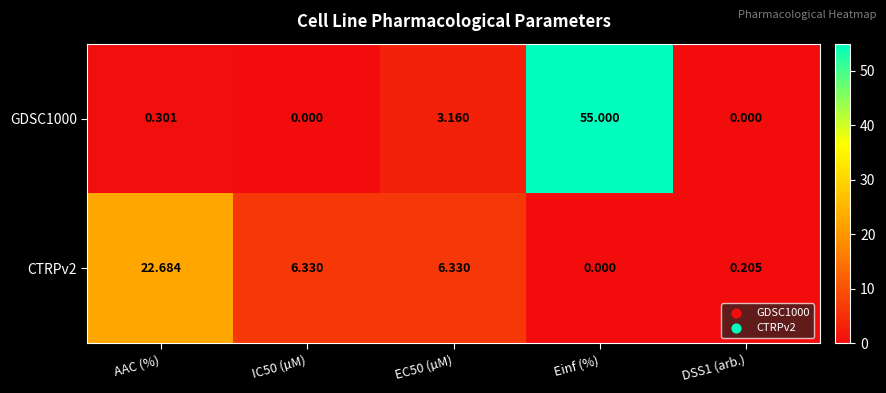

At which label does CTRPv2 reach its minimum?

Einf (%)